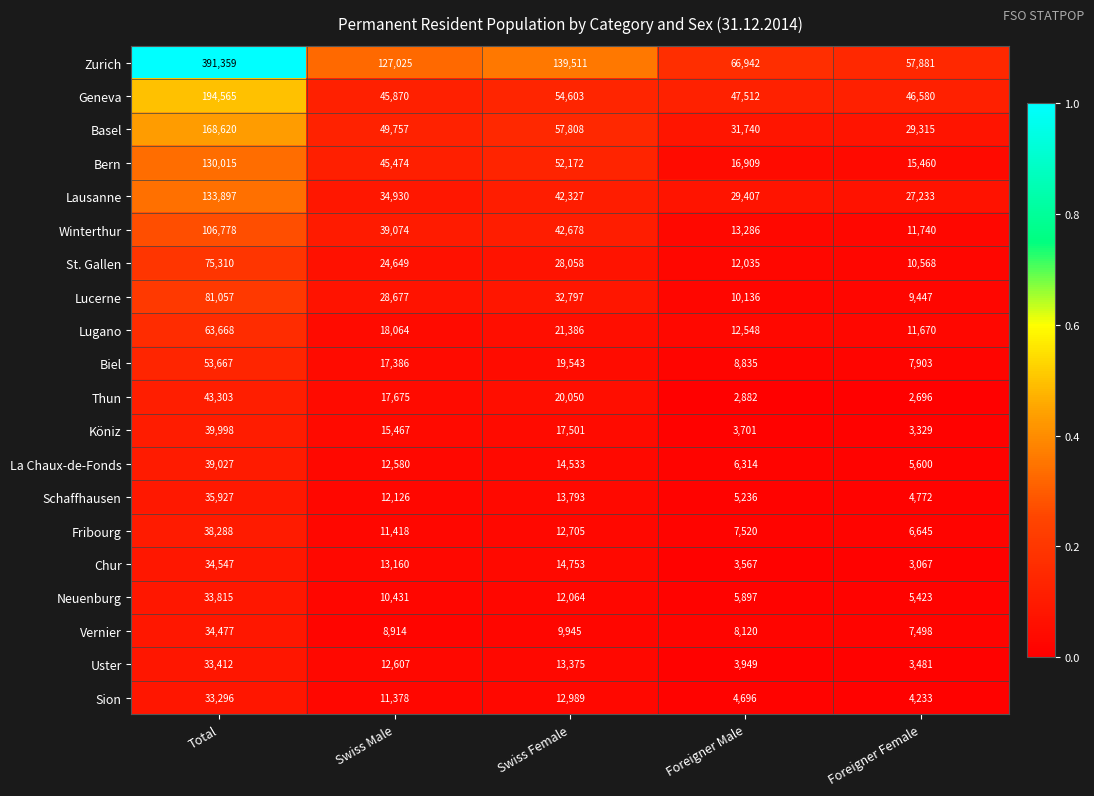

What is the greatest value displayed?

391359